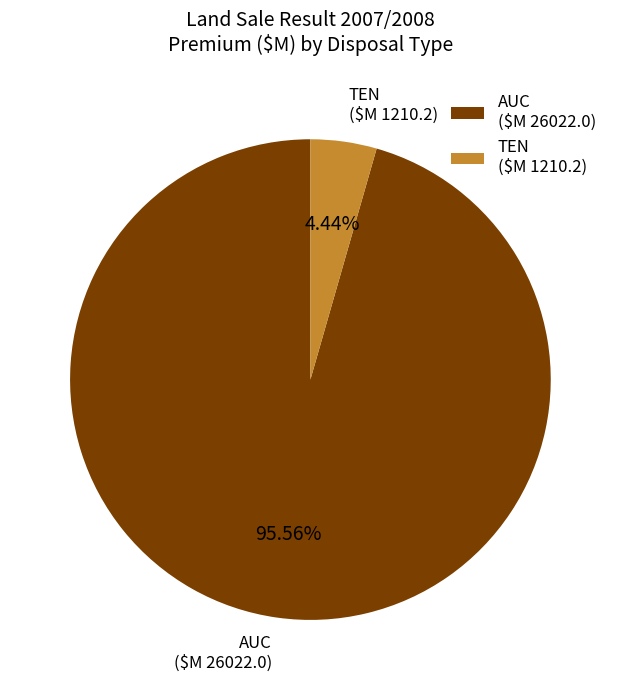

Is there any slice that represents more than half of the pie?

Yes